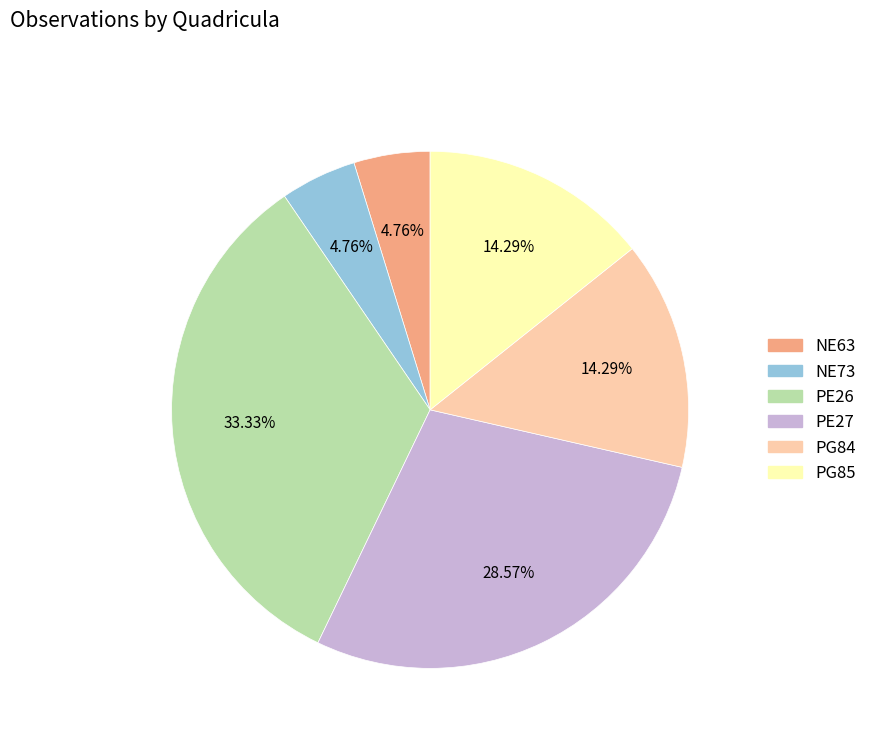

Does any single category account for the majority?

No